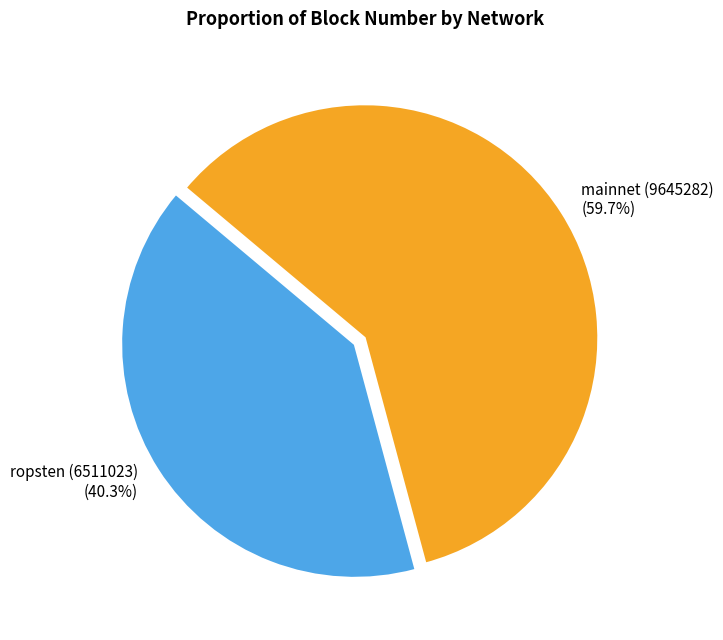

How many segments does this pie chart have?

2